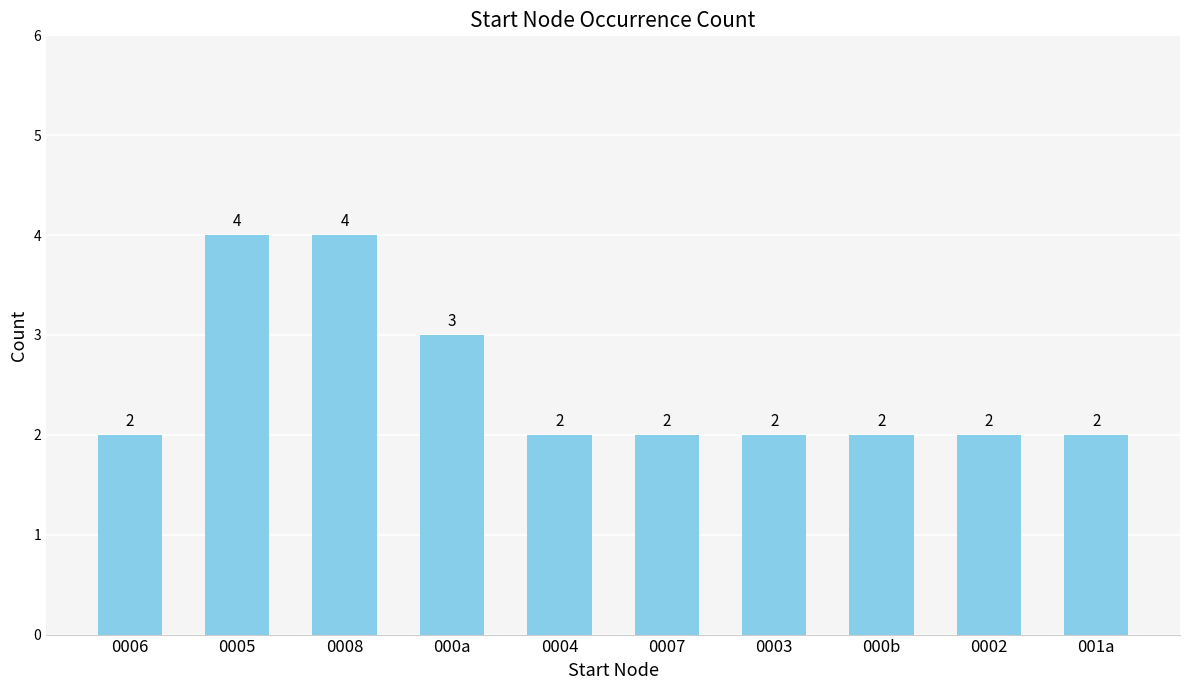

What is the difference between the maximum and minimum values?

2